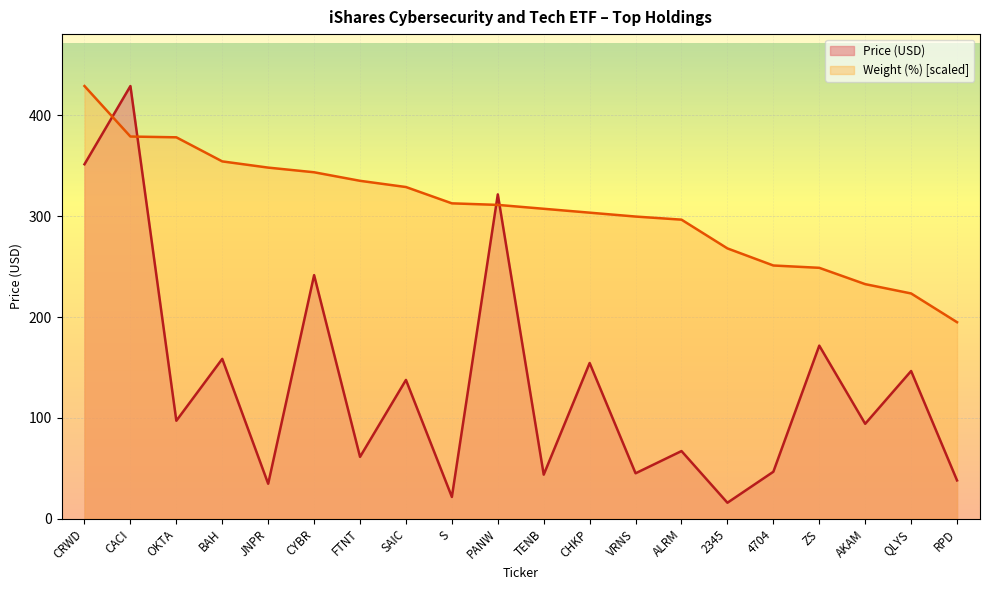

How many lines are shown in the chart?

2